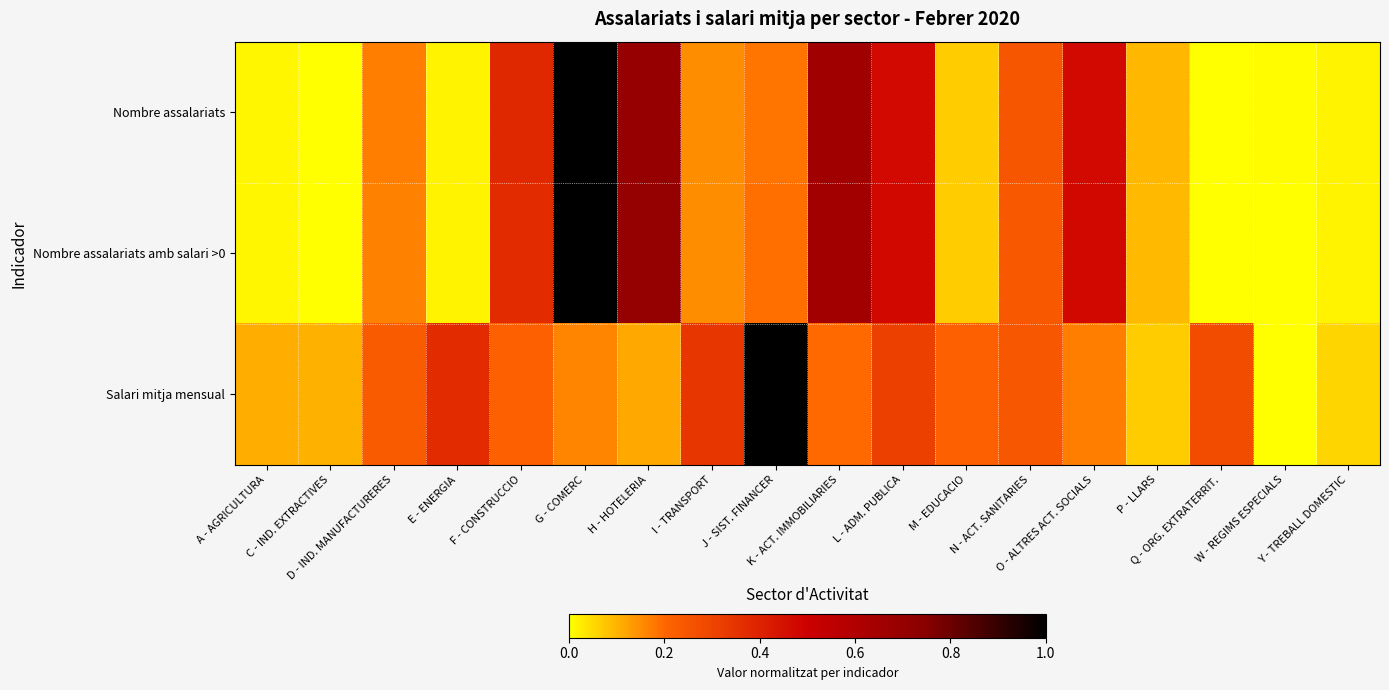

Reading left to right, transcribe all the data shown in this chart.

Nombre assalariats: A - AGRICULTURA=0.0	C - IND. EXTRACTIVES=0.0	D - IND. MANUFACTURERES=0.2	E - ENERGIA=0.0	F - CONSTRUCCIO=0.4	G - COMERC=1.0	H - HOTELERIA=0.7	I - TRANSPORT=0.2	J - SIST. FINANCER=0.2	K - ACT. IMMOBILIARIES=0.7	L - ADM. PUBLICA=0.5	M - EDUCACIO=0.1	N - ACT. SANITARIES=0.2	O - ALTRES ACT. SOCIALS=0.5	P - LLARS=0.1	Q - ORG. EXTRATERRIT.=0.0	W - REGIMS ESPECIALS=0.0	Y - TREBALL DOMESTIC=0.0
Nombre assalariats amb salari >0: A - AGRICULTURA=0.0	C - IND. EXTRACTIVES=0.0	D - IND. MANUFACTURERES=0.2	E - ENERGIA=0.0	F - CONSTRUCCIO=0.4	G - COMERC=1.0	H - HOTELERIA=0.7	I - TRANSPORT=0.2	J - SIST. FINANCER=0.2	K - ACT. IMMOBILIARIES=0.7	L - ADM. PUBLICA=0.5	M - EDUCACIO=0.1	N - ACT. SANITARIES=0.2	O - ALTRES ACT. SOCIALS=0.5	P - LLARS=0.1	Q - ORG. EXTRATERRIT.=0.0	W - REGIMS ESPECIALS=0.0	Y - TREBALL DOMESTIC=0.0
Salari mitja mensual: A - AGRICULTURA=0.1	C - IND. EXTRACTIVES=0.1	D - IND. MANUFACTURERES=0.2	E - ENERGIA=0.4	F - CONSTRUCCIO=0.2	G - COMERC=0.2	H - HOTELERIA=0.1	I - TRANSPORT=0.3	J - SIST. FINANCER=1.0	K - ACT. IMMOBILIARIES=0.2	L - ADM. PUBLICA=0.3	M - EDUCACIO=0.2	N - ACT. SANITARIES=0.2	O - ALTRES ACT. SOCIALS=0.2	P - LLARS=0.1	Q - ORG. EXTRATERRIT.=0.3	W - REGIMS ESPECIALS=0.0	Y - TREBALL DOMESTIC=0.1